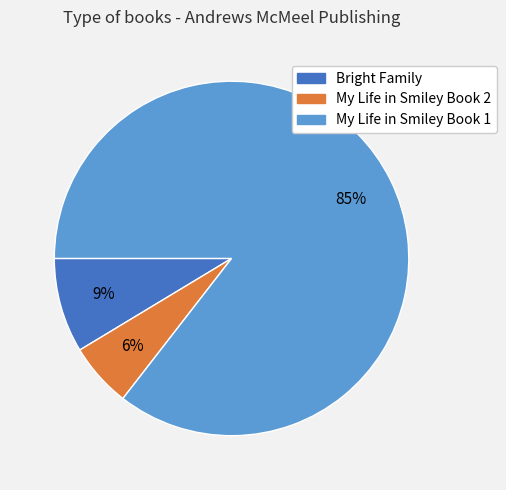

What is the smallest slice in the pie chart?

My Life in Smiley Book 2